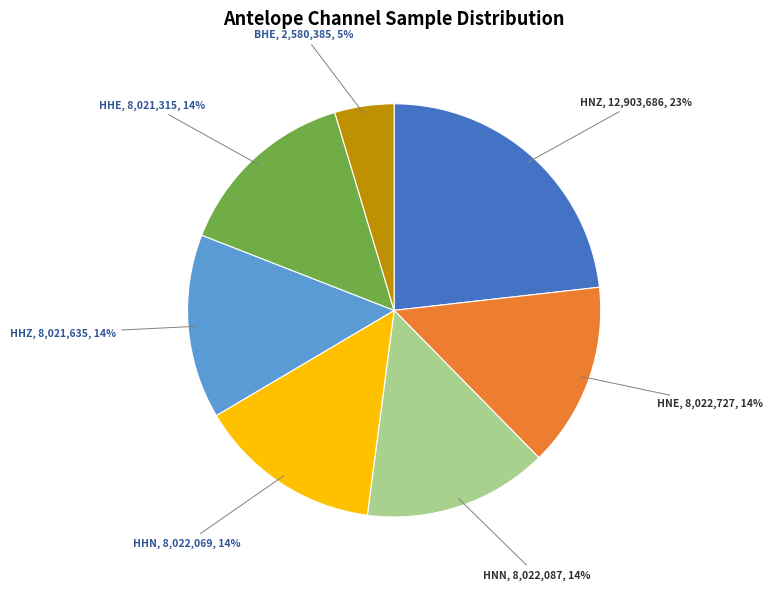

Do HNE and BHE together represent more than half of the pie?

No